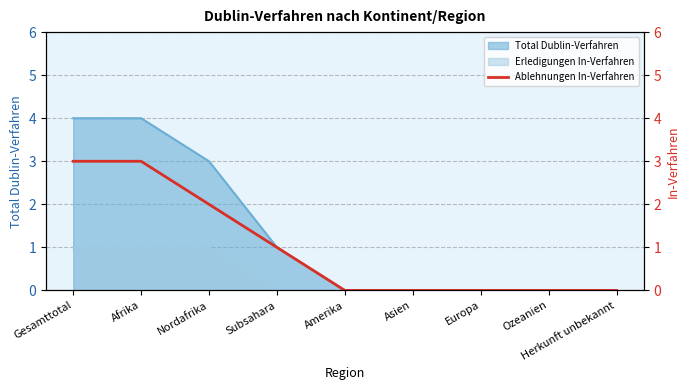

Reading right to left, what are all the values shown in this chart?

0	0	0	0	0	1	2	3	3